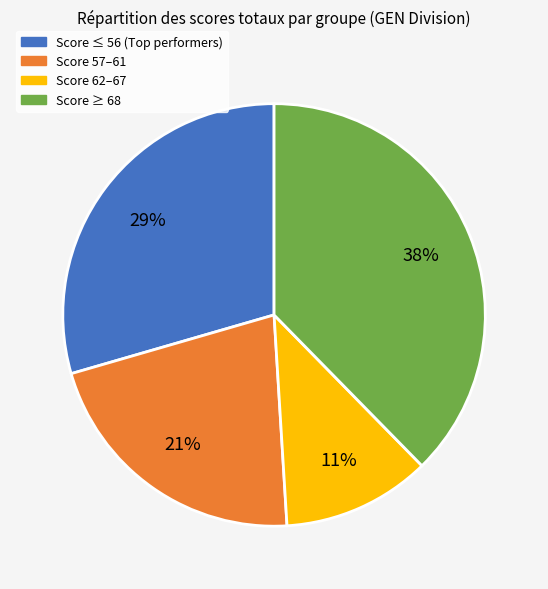

Does any single category account for the majority?

No